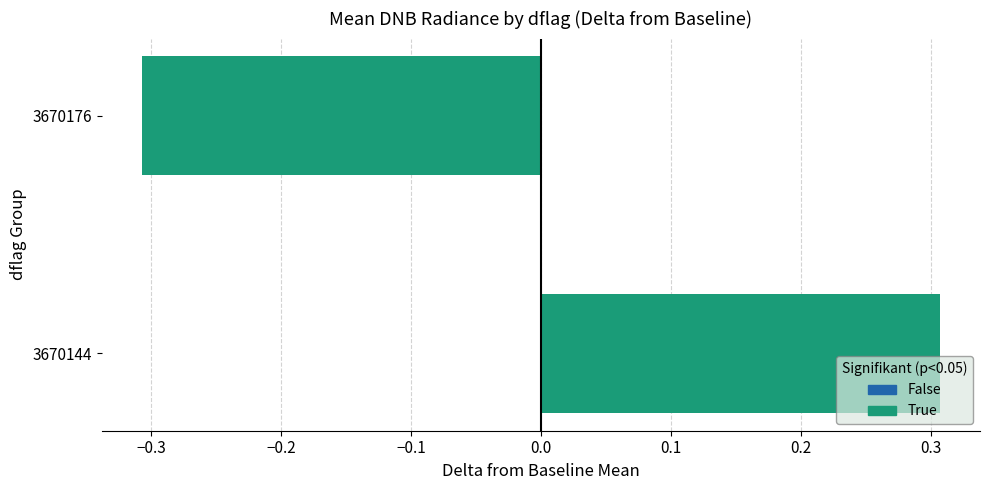

What is the difference between the maximum and minimum values?

0.6